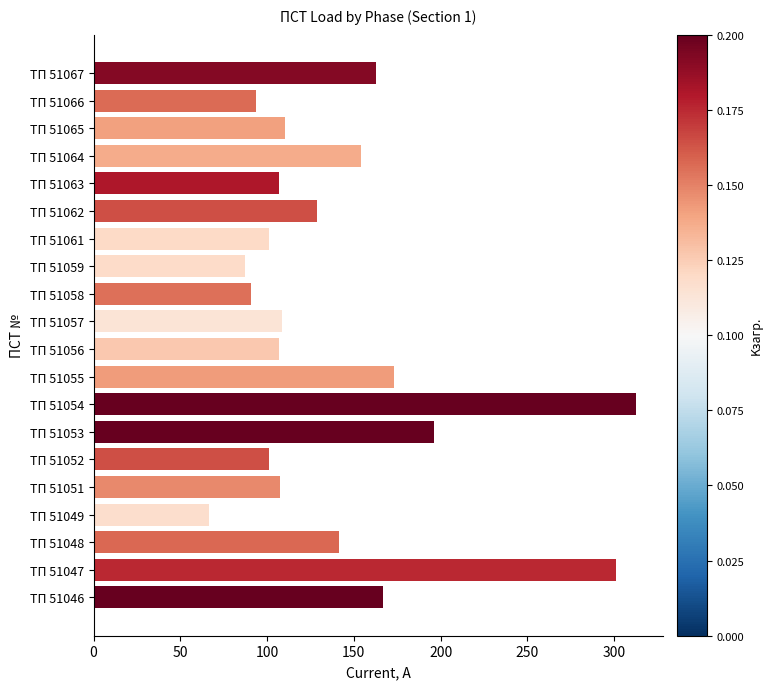

Is it true that the value at ТП 51046 is 166.7?

True